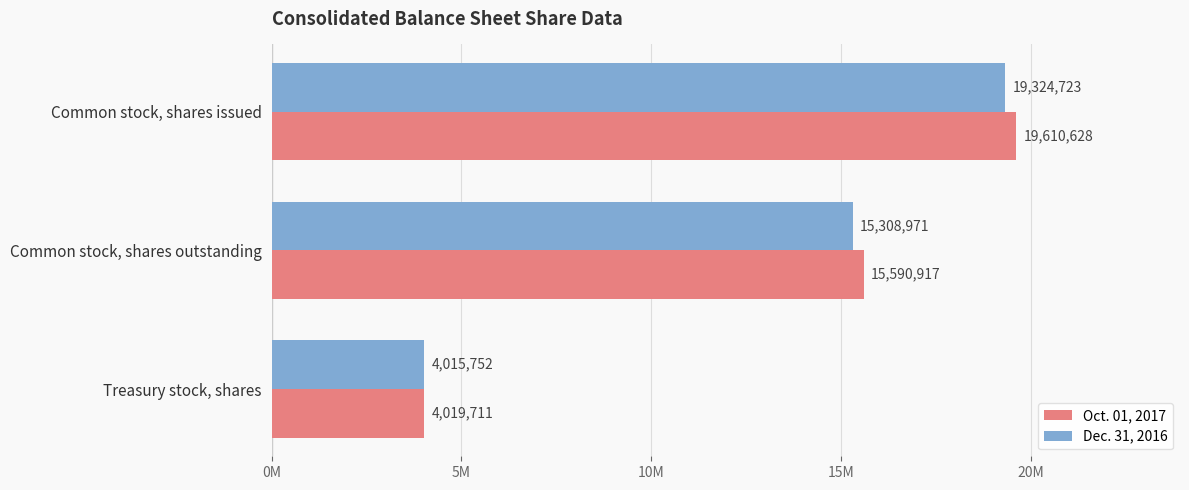

At which category is the sum across all series the highest?

Common stock, shares issued